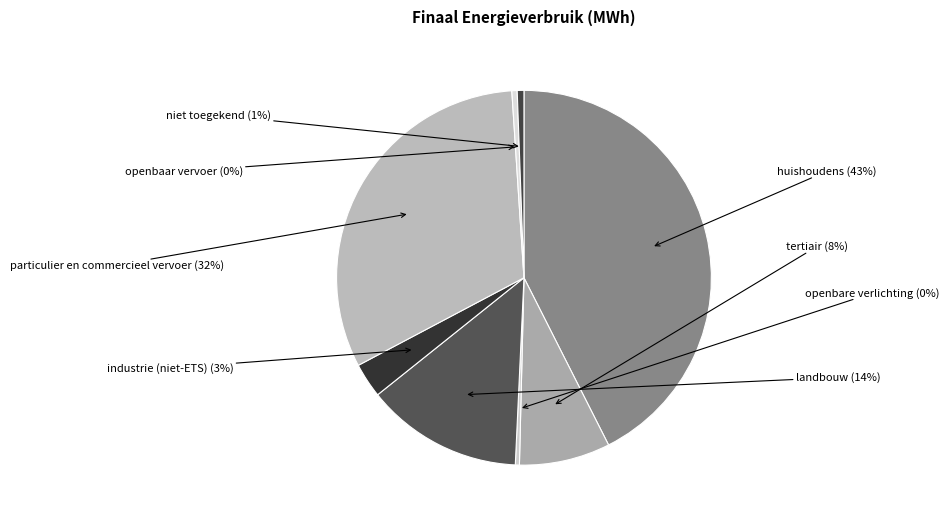

To the nearest percent, what portion does tertiair represent?

8%